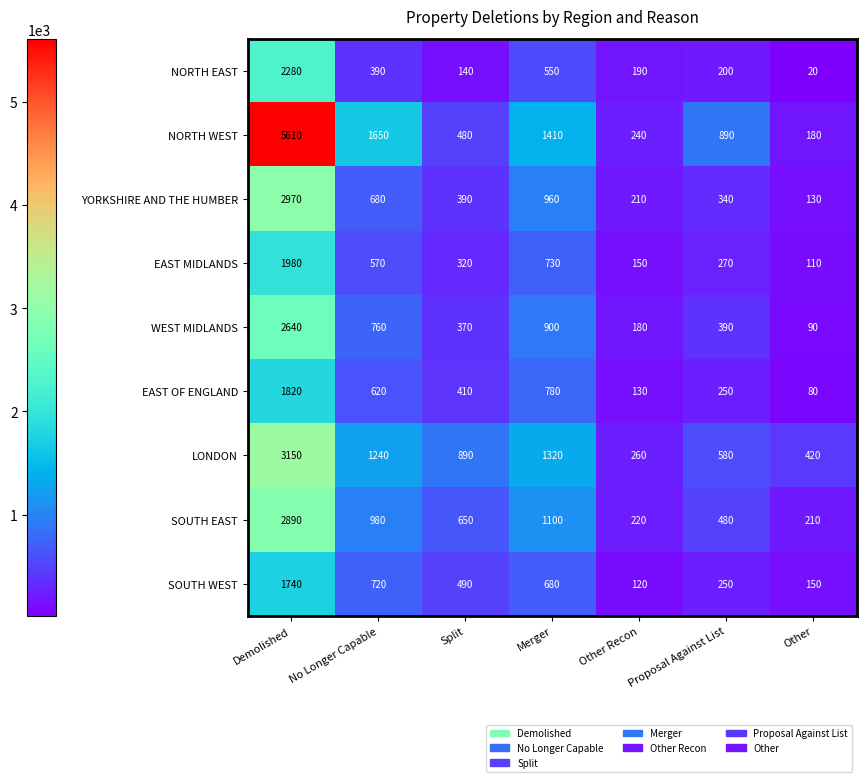

Which label corresponds to the largest value in the chart?

Demolished